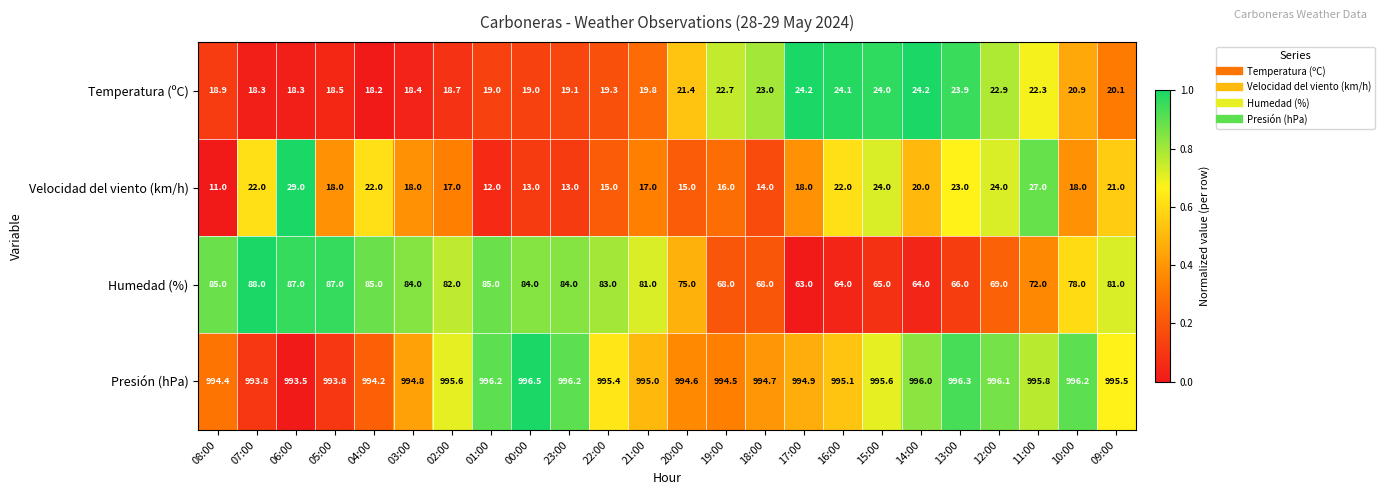

At 16:00, list the series in order from smallest to largest.

Velocidad del viento (km/h), Temperatura (ºC), Humedad (%), Presión (hPa)